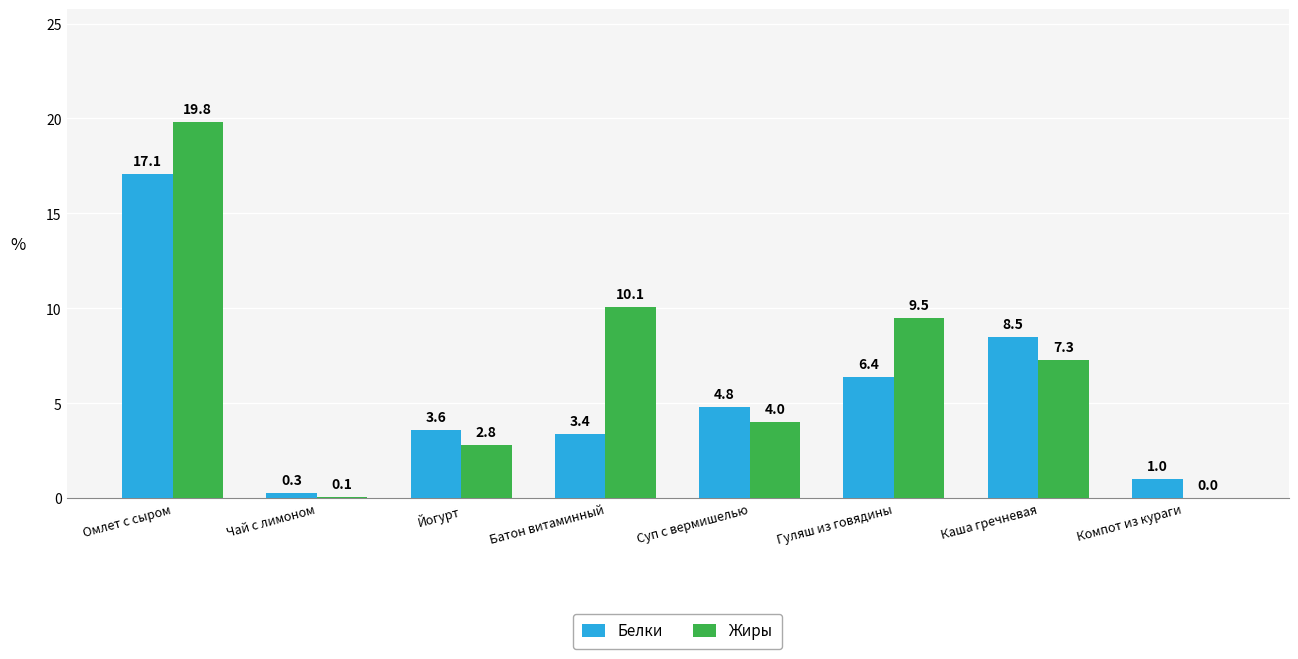

At which label does Белки first exceed 4?

Омлет с сыром